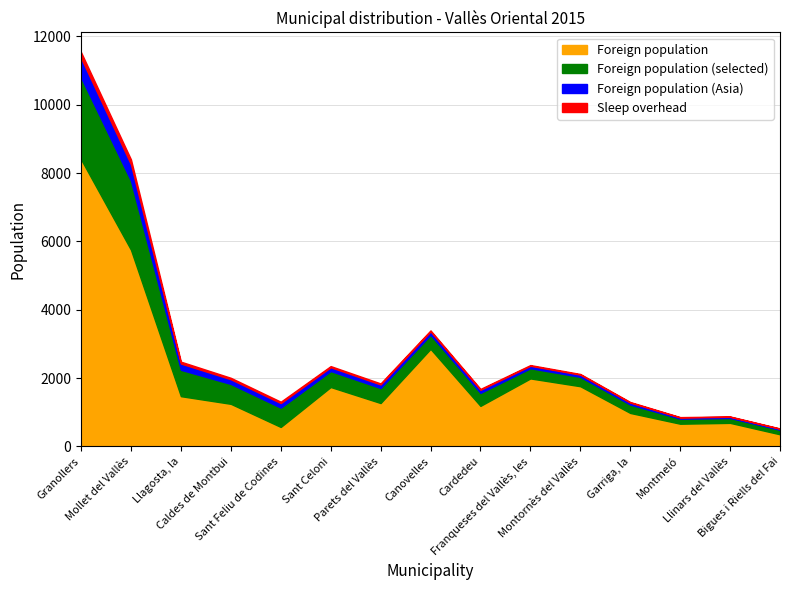

At how many categories does at least one series exceed 4371?

2